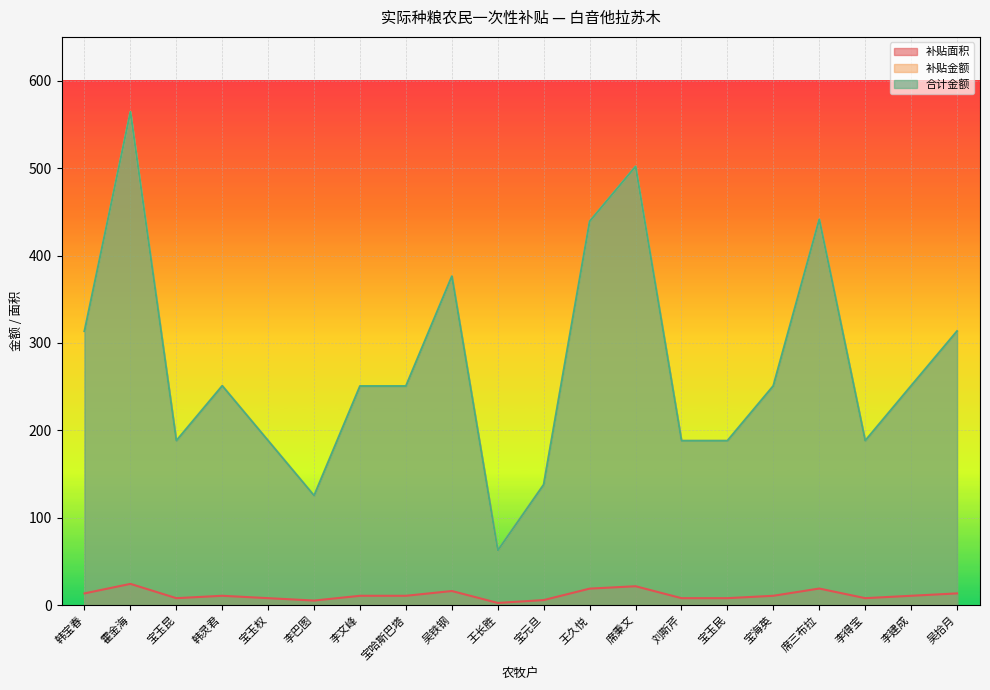

The value of 补贴面积 at 宝元旦 is 6.0. True or false?

True